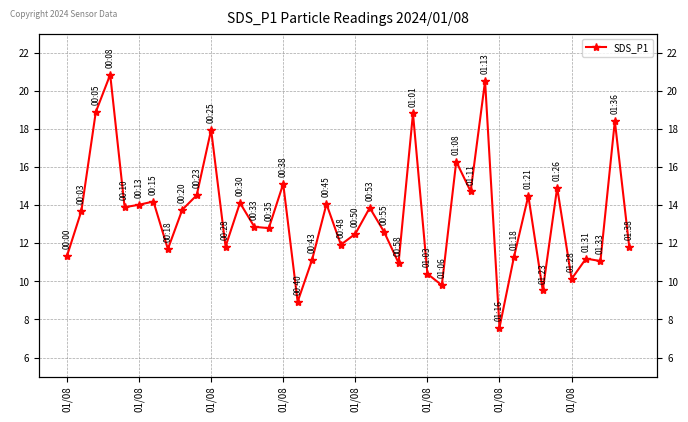

At which label is the value closest to 14?

01/08